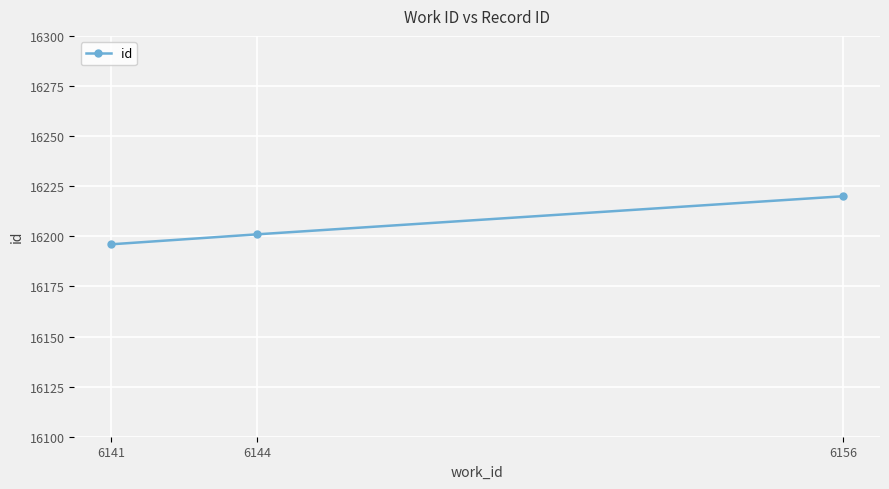

At which category does the chart reach its peak across all series?

6156